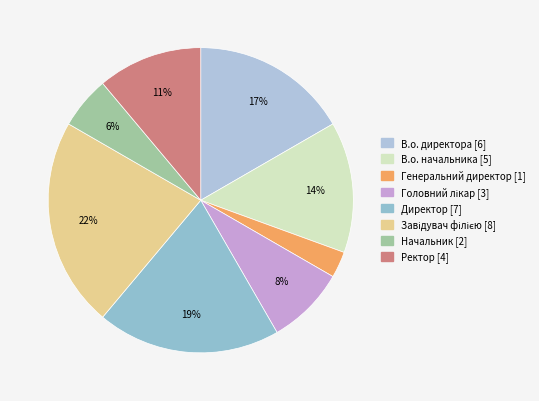

Is it true that Головний лікар is 8% of the pie?

True